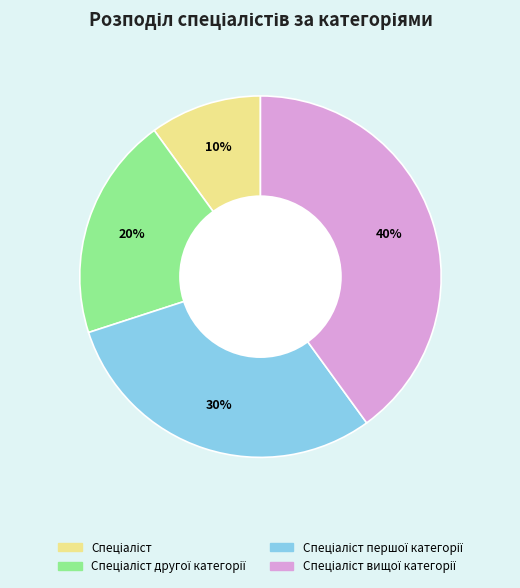

To the nearest percent, what is the difference between the largest and smallest slice percentages?

30%